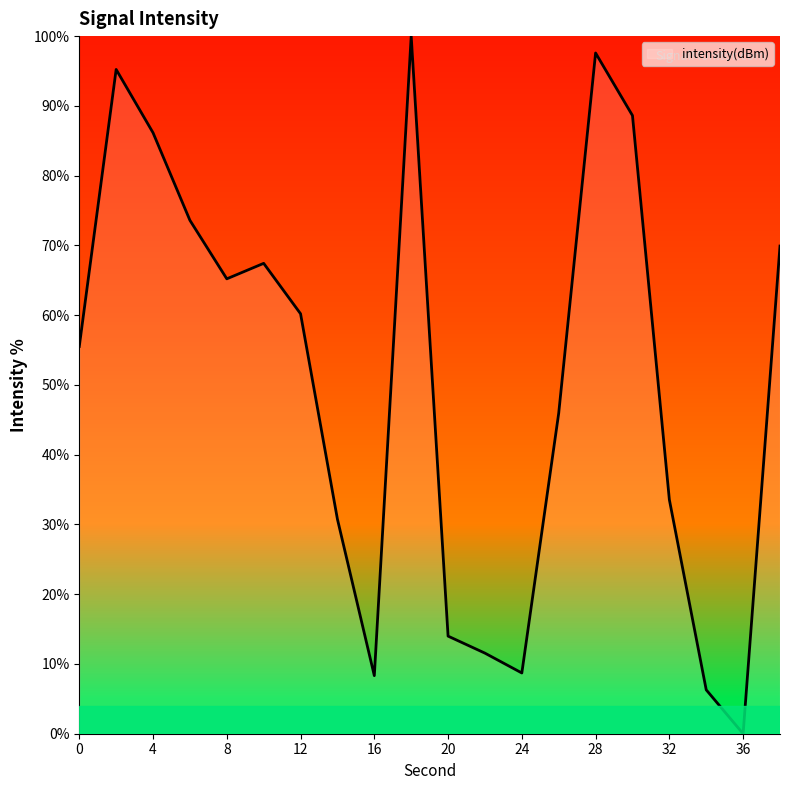

True or false: the data has more than 1 interior local peaks.

True